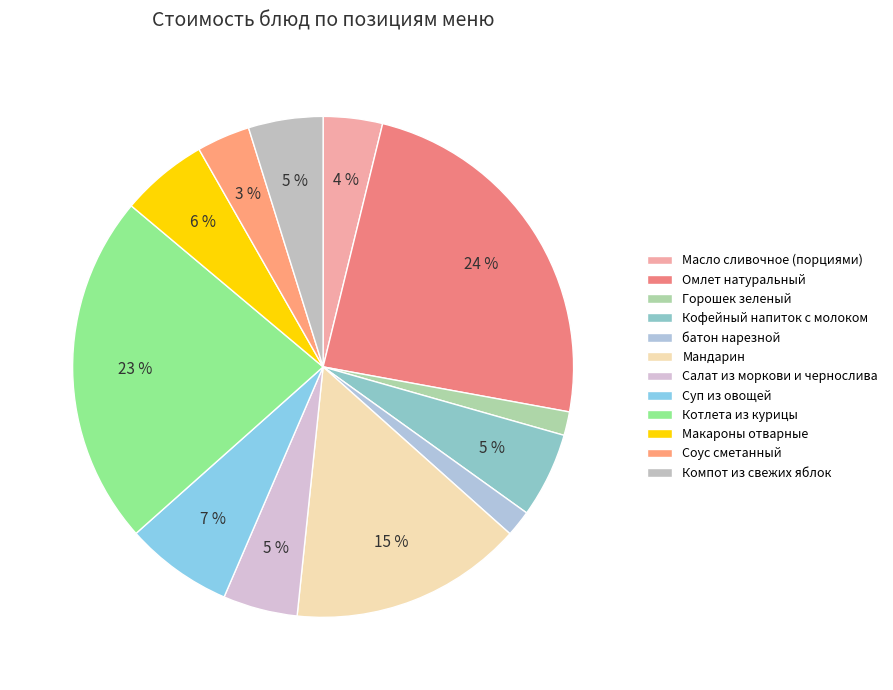

Does Котлета из курицы represent more than half of the total?

No